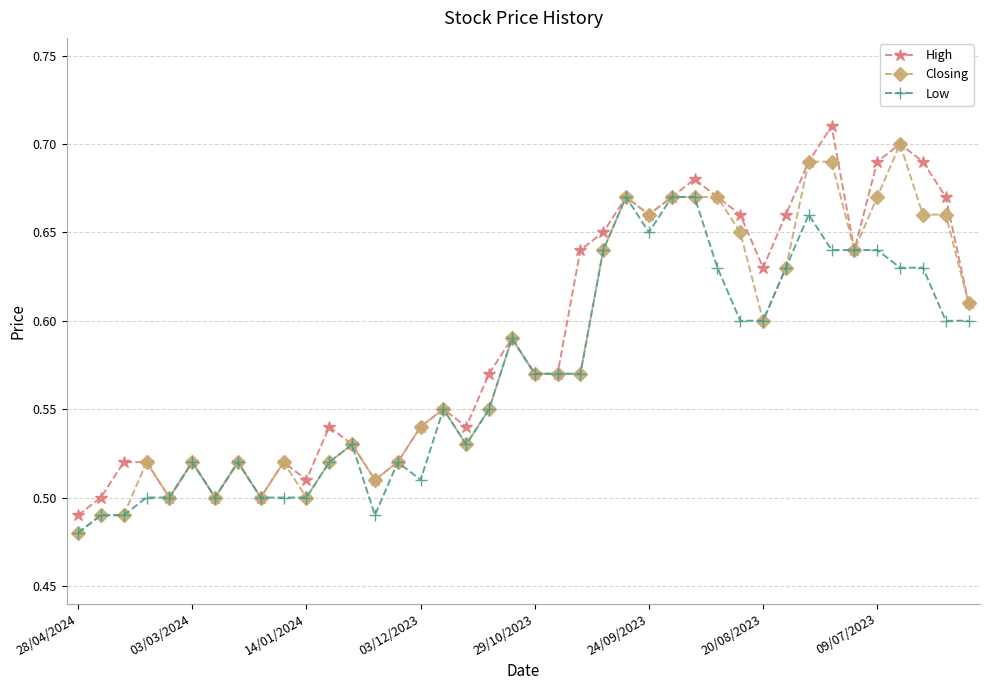

How many Closing values are between 0 and 1?

40